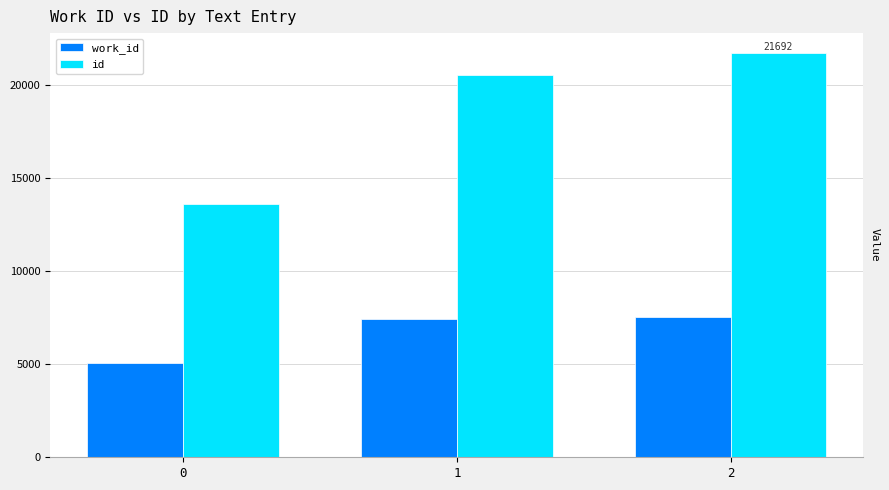

Rank the series by their maximum value, from lowest to highest.

work_id, id